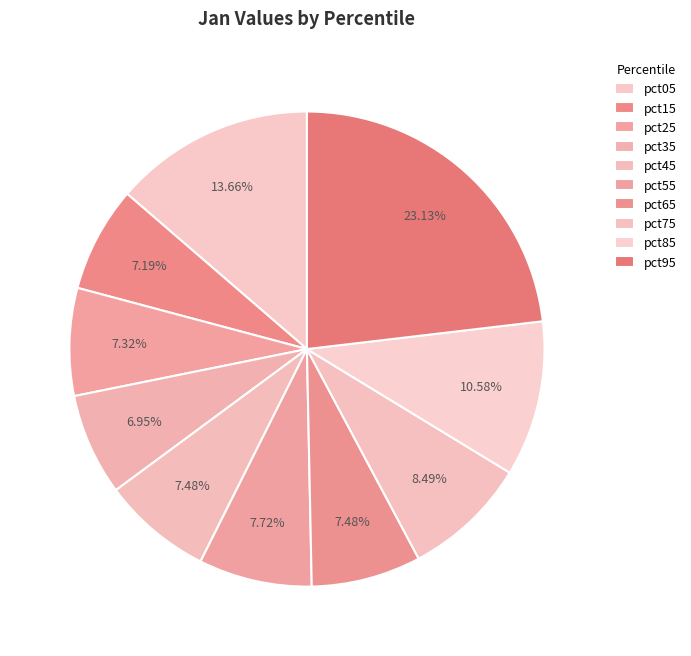

Rank the categories by value from lowest to highest.

pct35, pct15, pct25, pct65, pct45, pct55, pct75, pct85, pct05, pct95